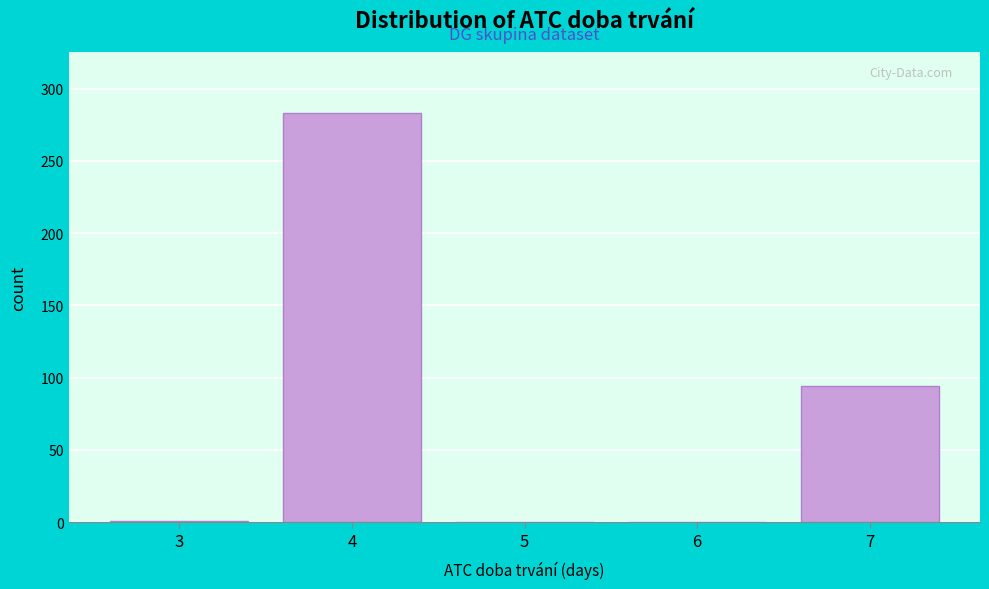

The value at 5 is -136. True or false?

False